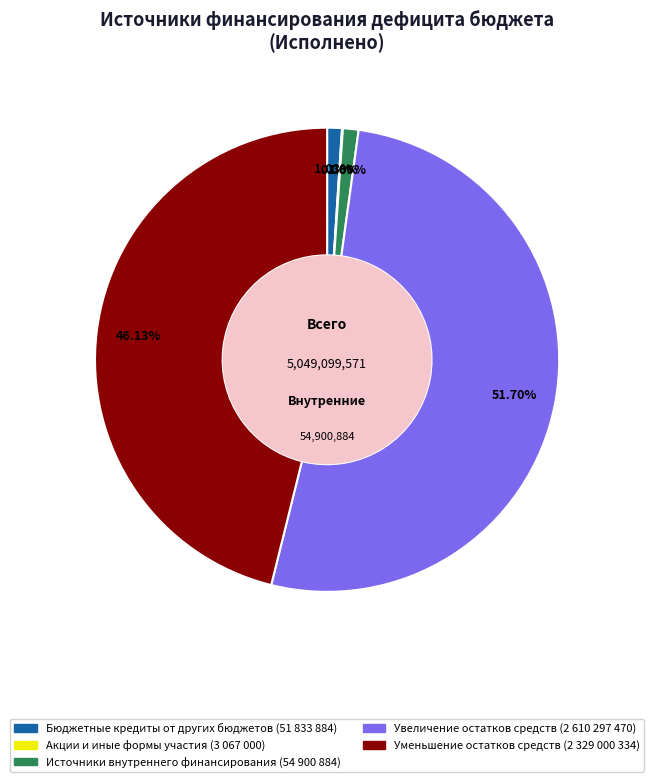

Does any single category account for the majority?

Yes